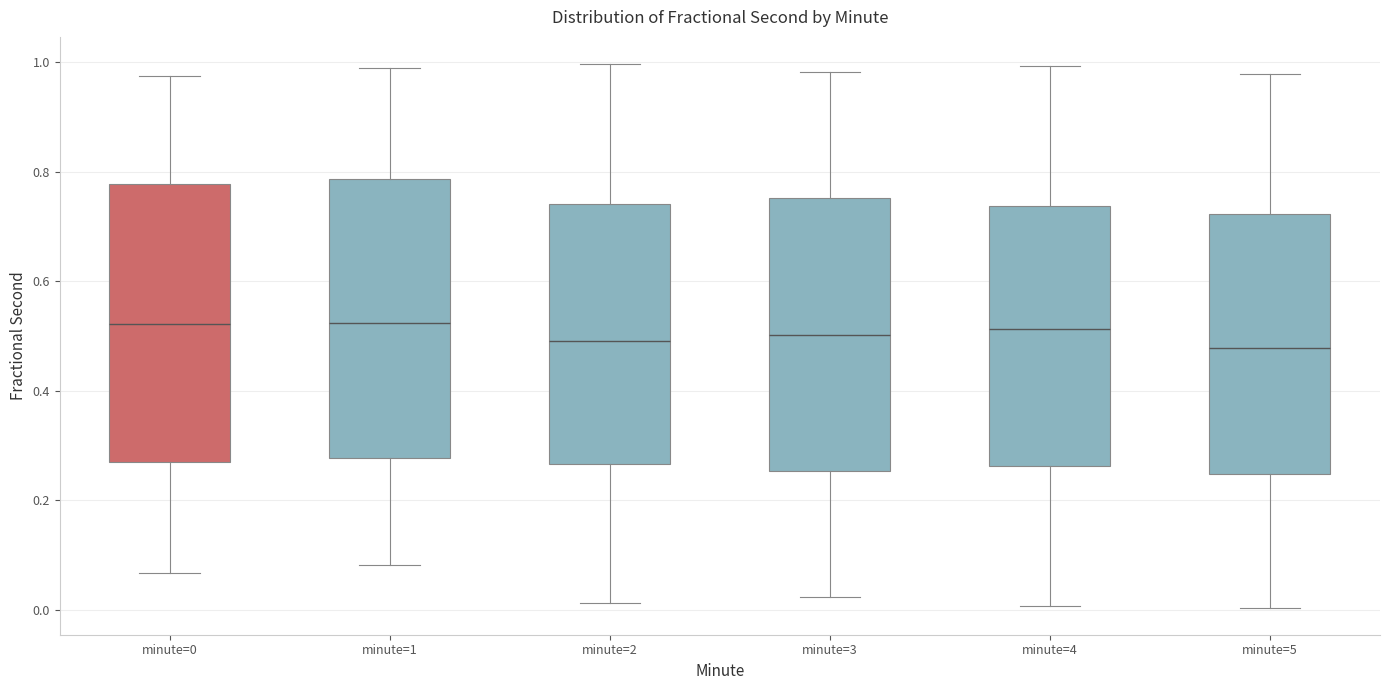

Where does the median line of the box for minute=3 sit on the y-axis? The values are not printed on the chart, so give them approximately, as read against the axis.

0.50